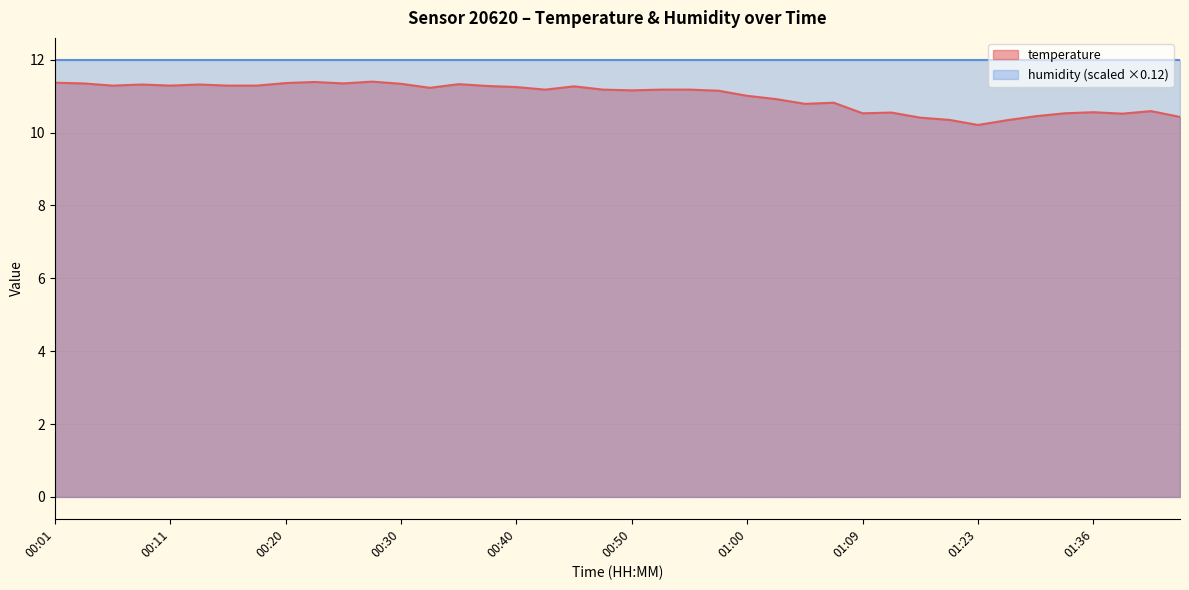

What is the minimum value shown in the chart?

10.2